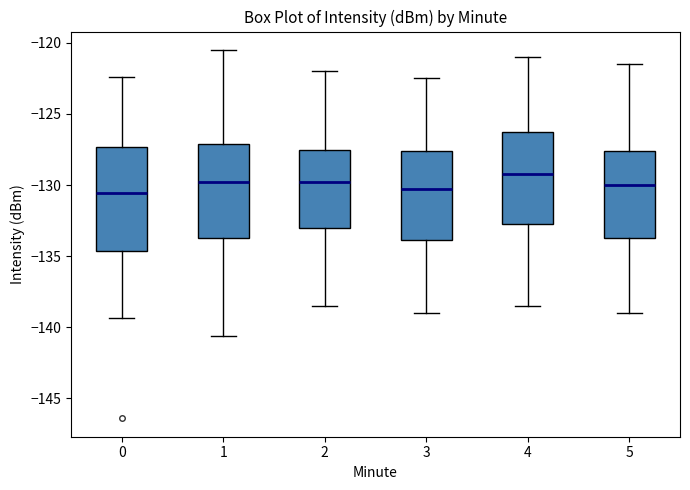

Reading left to right, transcribe this box plot: for each box, give where its median line is, the range the box spans, and where its two whiskers end, as read against the y-axis. The values are not printed on the chart, so give them approximately, as read against the axis.

0: median -130.5, box -134.5 to -127.5, whiskers -139.5 to -122.5
1: median -129.5, box -133.5 to -127.0, whiskers -140.5 to -120.5
2: median -129.5, box -133.0 to -127.5, whiskers -138.5 to -122.0
3: median -130.0, box -134.0 to -127.5, whiskers -139.0 to -122.5
4: median -129.0, box -132.5 to -126.0, whiskers -138.5 to -121.0
5: median -130.0, box -133.5 to -127.5, whiskers -139.0 to -121.5